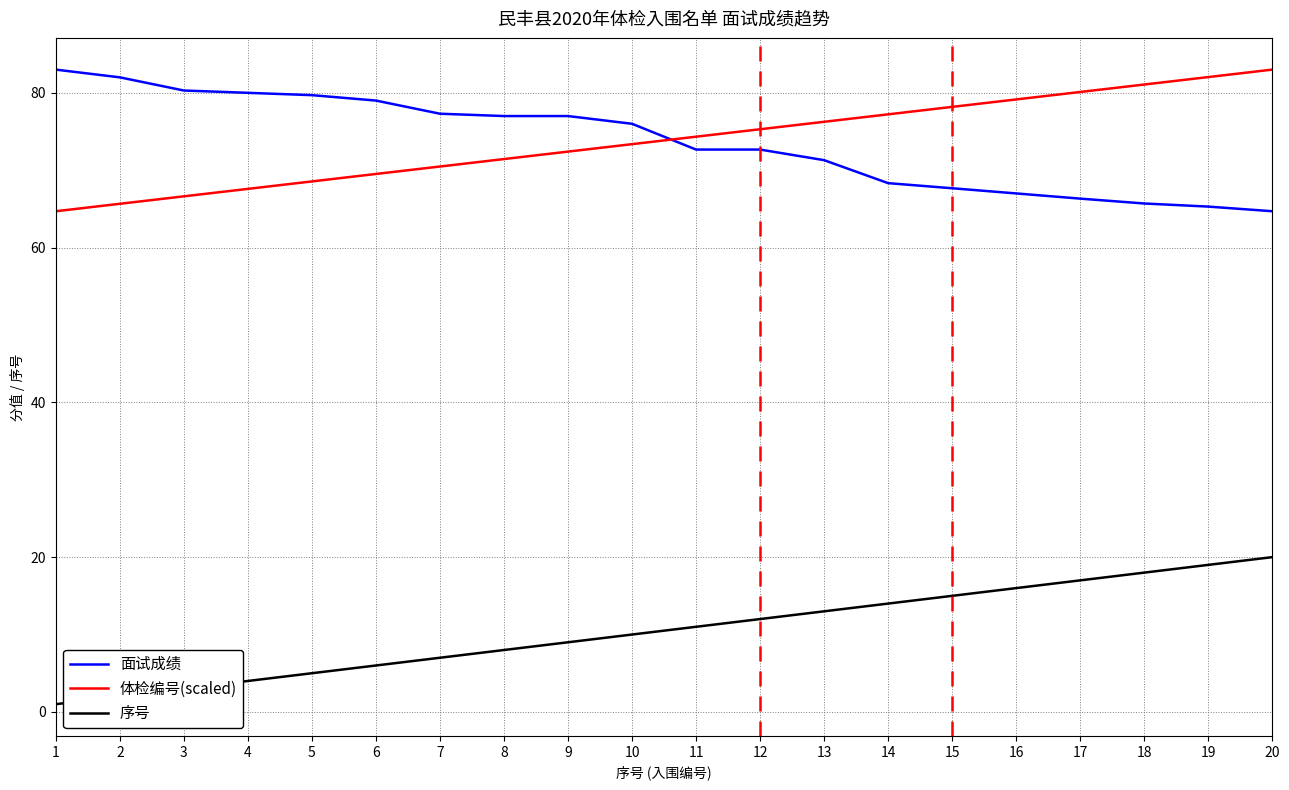

True or false: 面试成绩 and 序号 intersect in this chart.

False